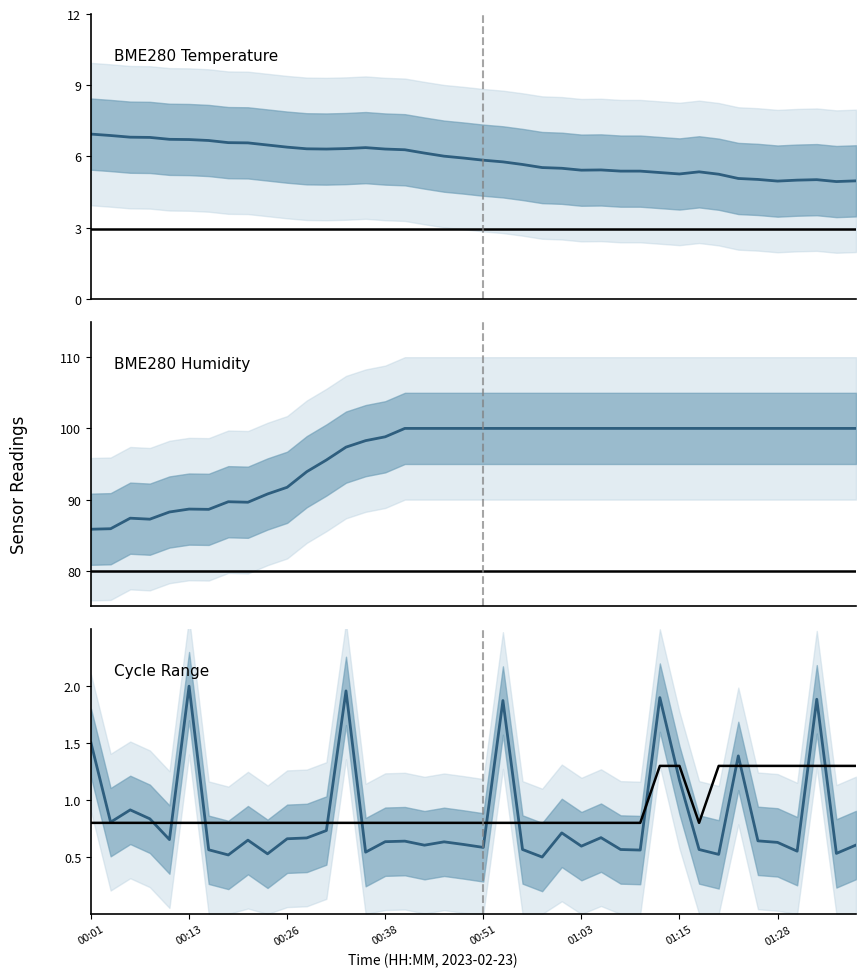

At how many categories does at least one series exceed 99?

24